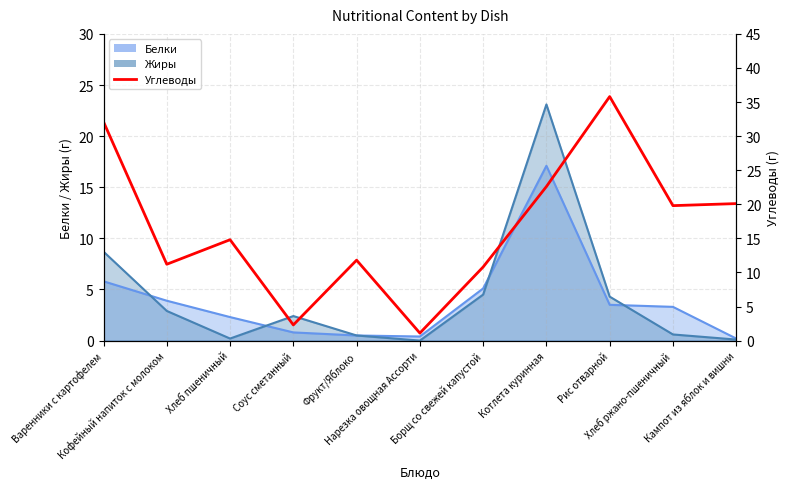

How many lines are shown in the chart?

1